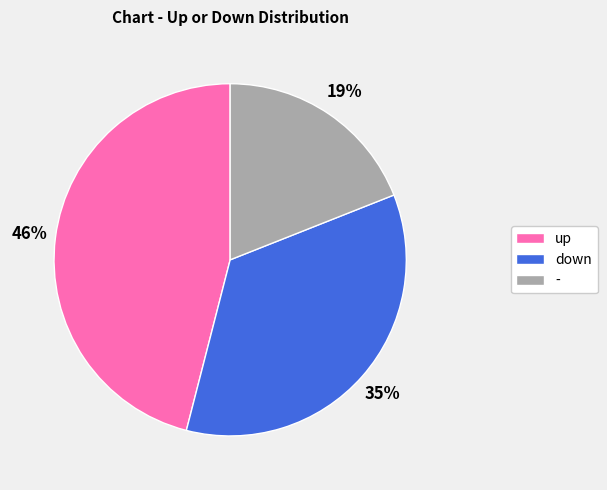

To the nearest percent, what is the combined percentage of up and down?

81%